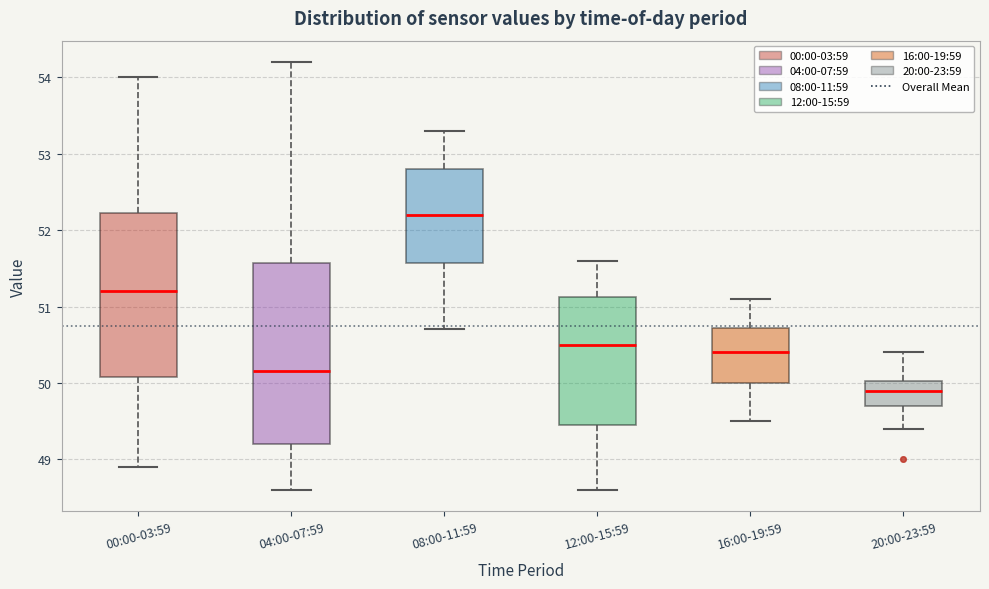

Where does the lower whisker of the box for 16:00-19:59 end on the y-axis? The values are not printed on the chart, so give them approximately, as read against the axis.

49.5